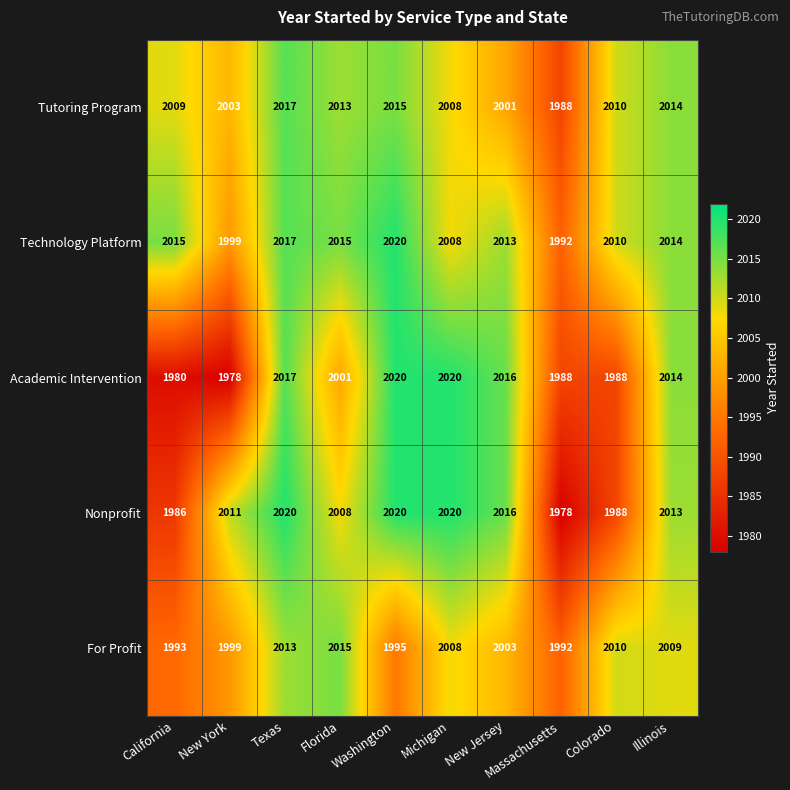

List the labels in order of Tutoring Program value, largest first.

Texas, Washington, Illinois, Florida, Colorado, California, Michigan, New York, New Jersey, Massachusetts